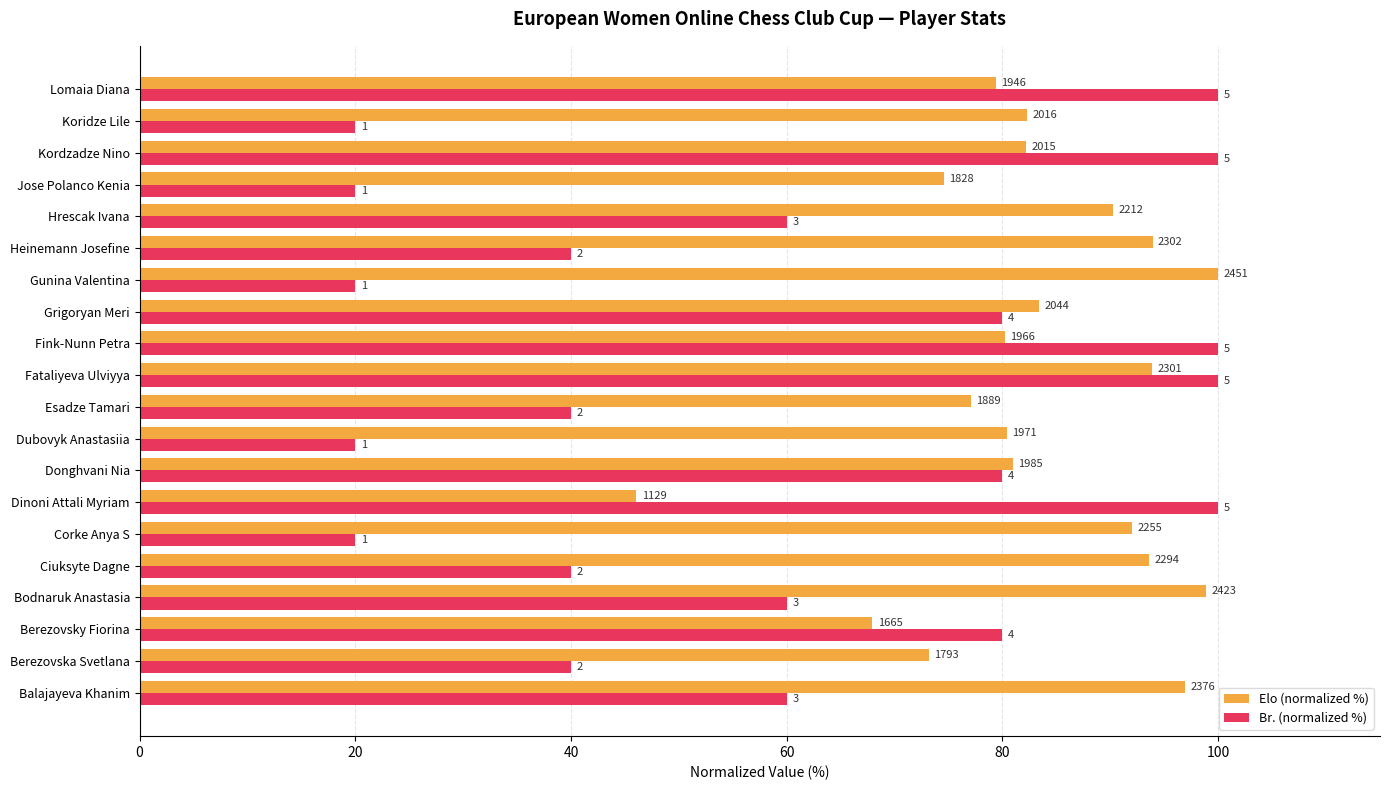

At which category does the chart reach its peak across all series?

Gunina Valentina